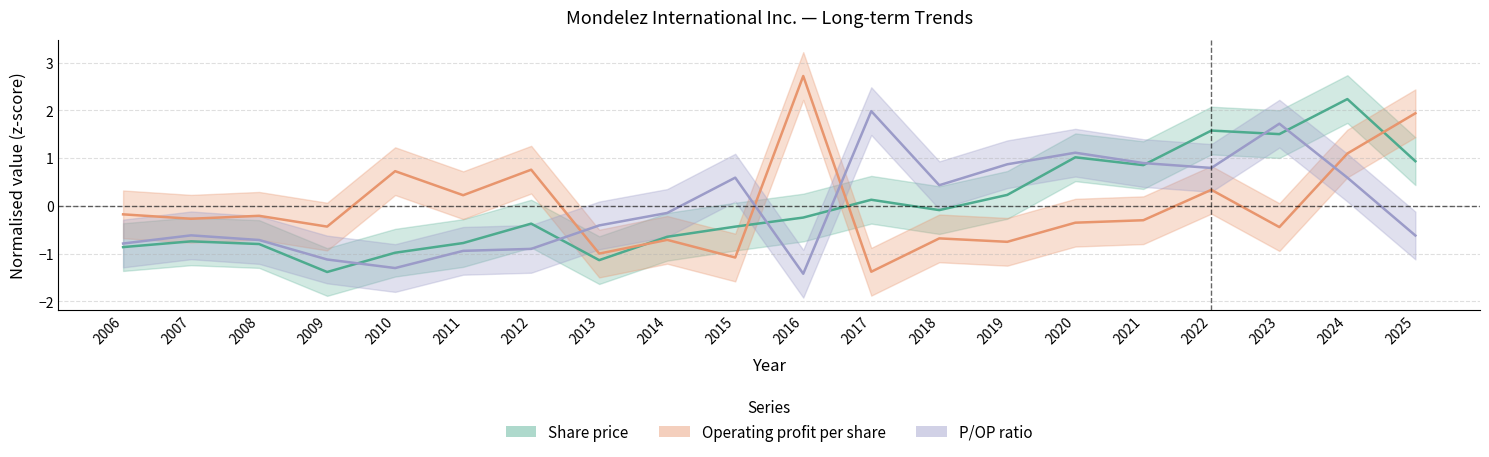

What is the difference between the maximum and minimum values in the P/OP series?

3.4